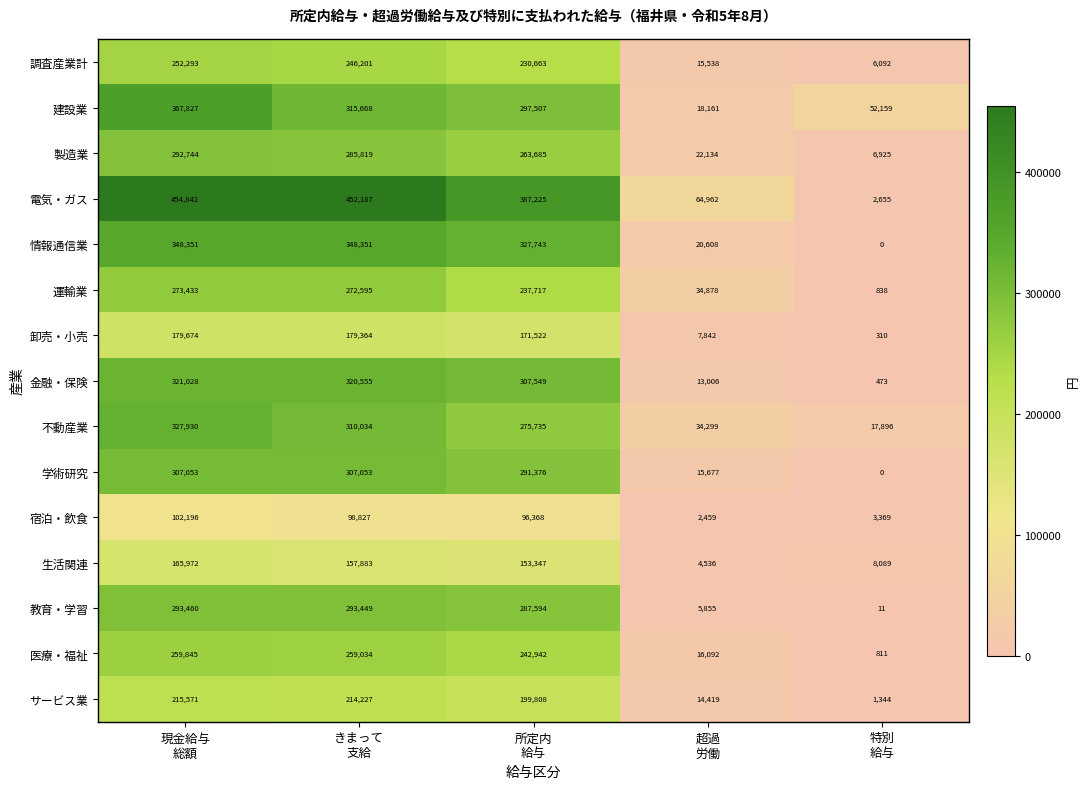

At how many categories does at least one series exceed 224246?

3